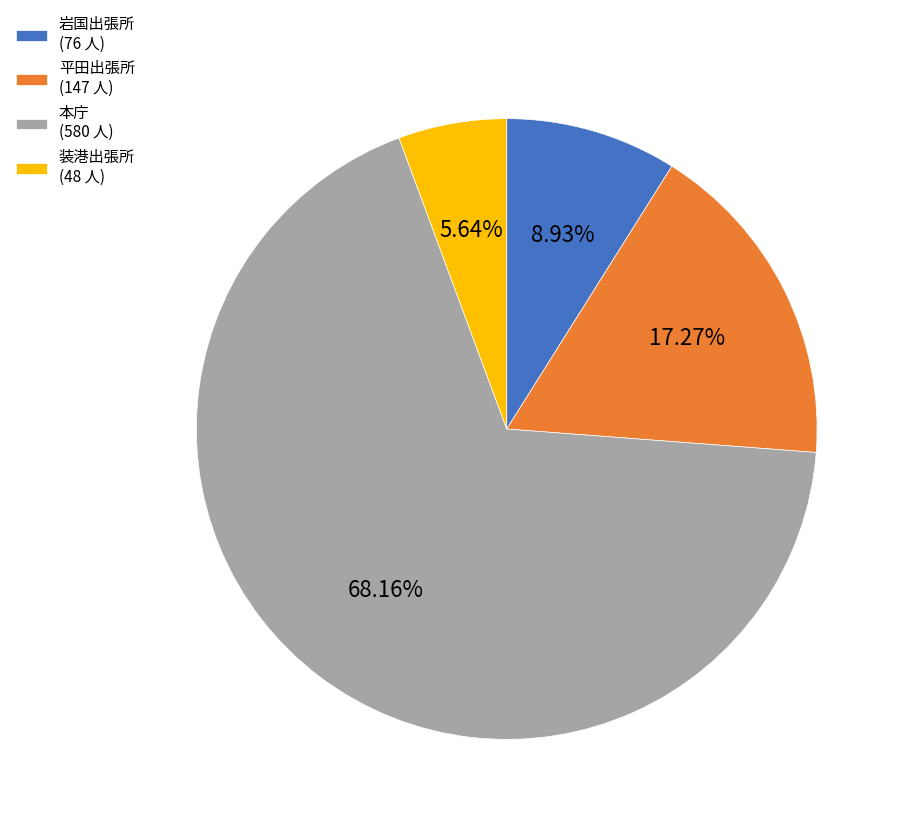

Is there a majority slice in this chart?

Yes